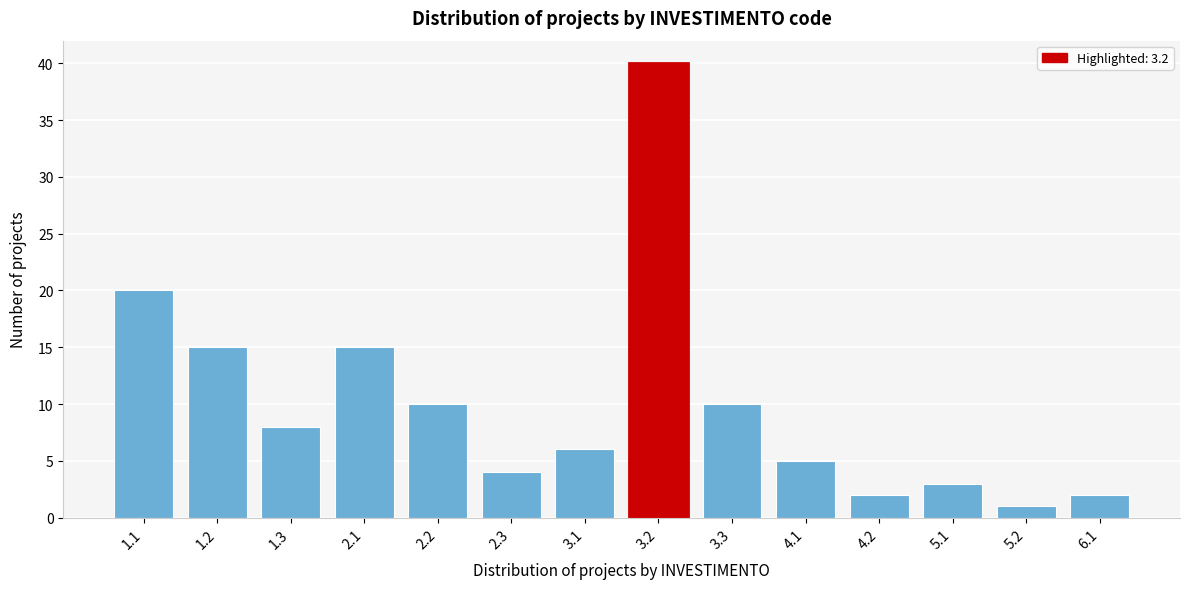

Reading left to right, extract all data points from this chart.

1.1=20	1.2=15	1.3=8	2.1=15	2.2=10	2.3=4	3.1=6	3.2=40	3.3=10	4.1=5	4.2=2	5.1=3	5.2=1	6.1=2